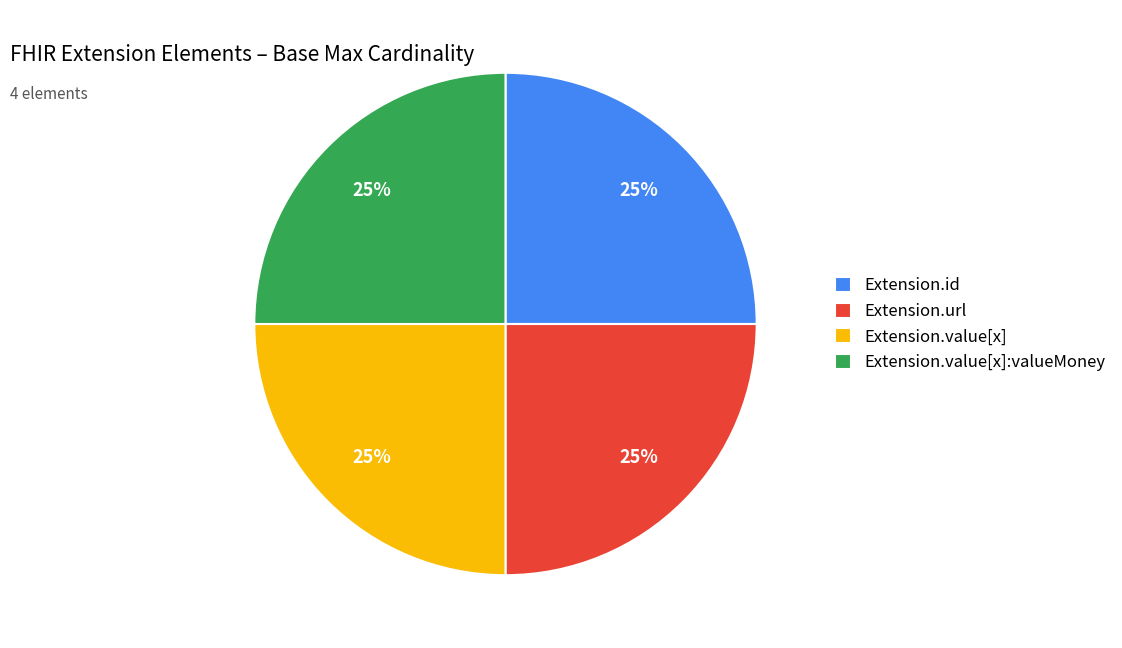

How many segments does this pie chart have?

4